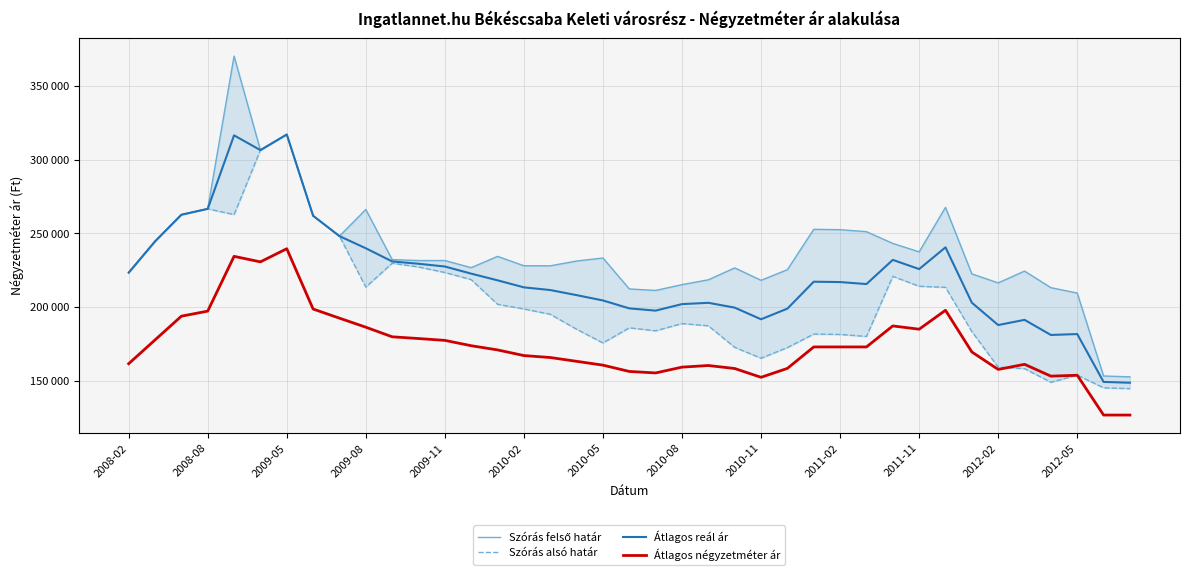

What is the difference between the second highest and minimum values in the Átlagos négyzetméter ár series?

107636